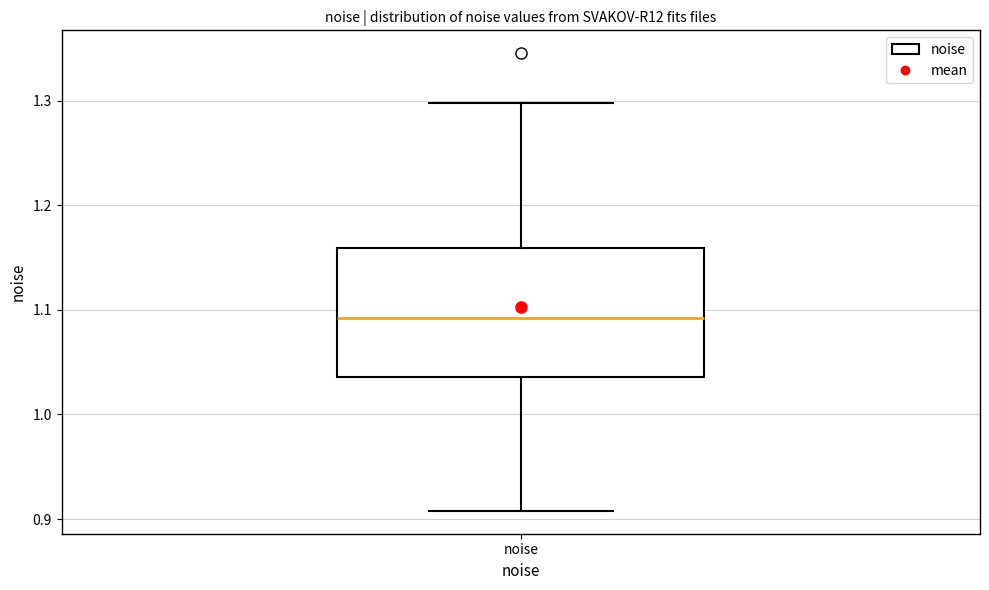

Where is the lower edge of the box for noise on the y-axis? The values are not printed on the chart, so give them approximately, as read against the axis.

1.04